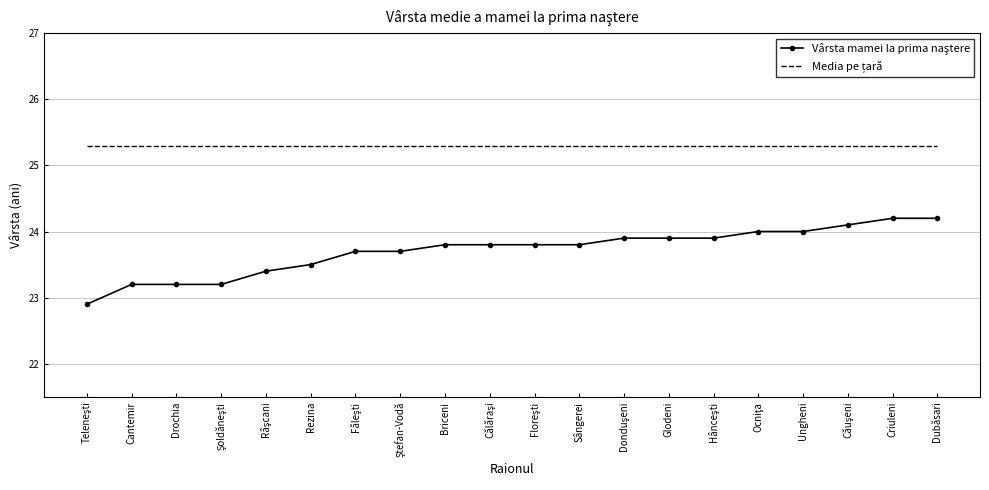

Count the number of categories in the chart.

20